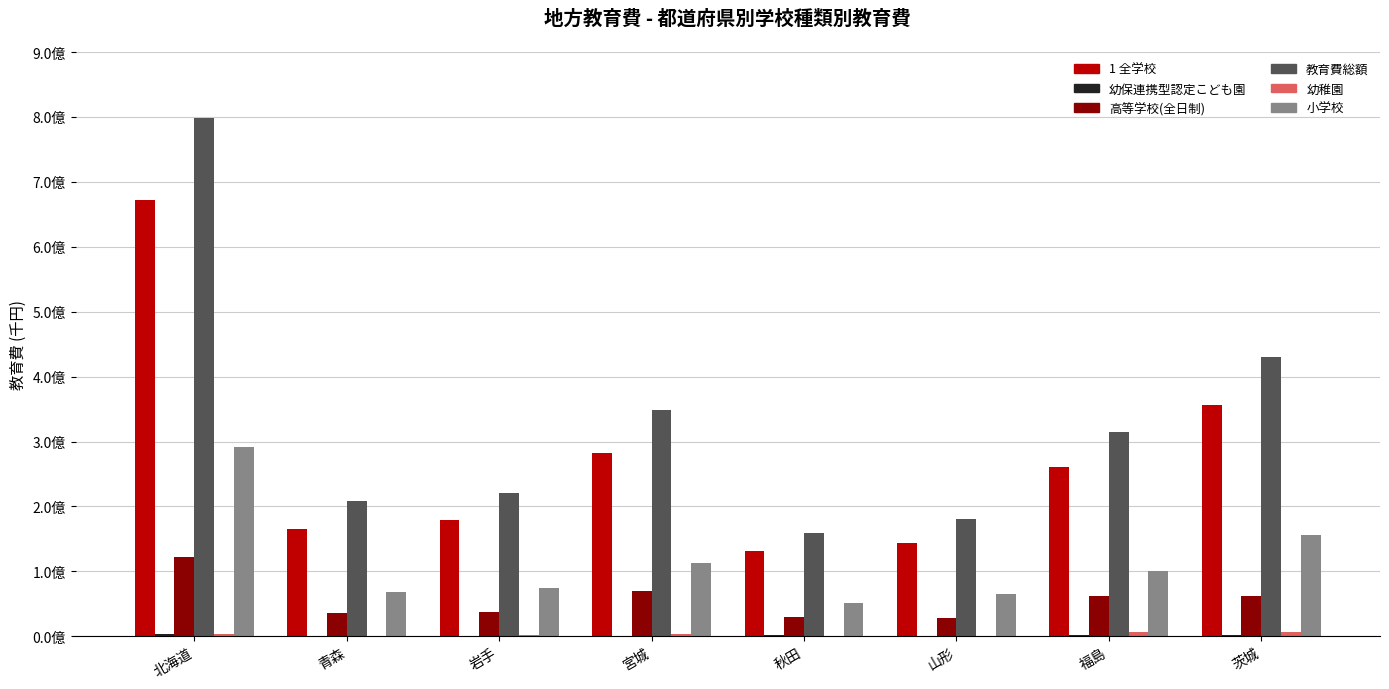

Are the bars horizontal?

No